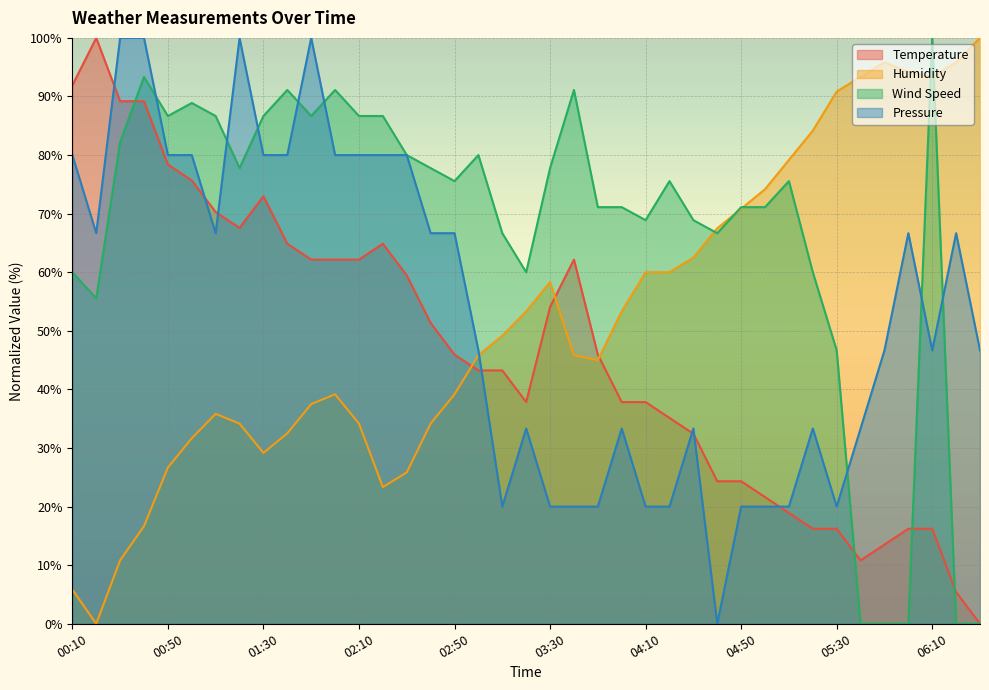

How many lines are shown in the chart?

4